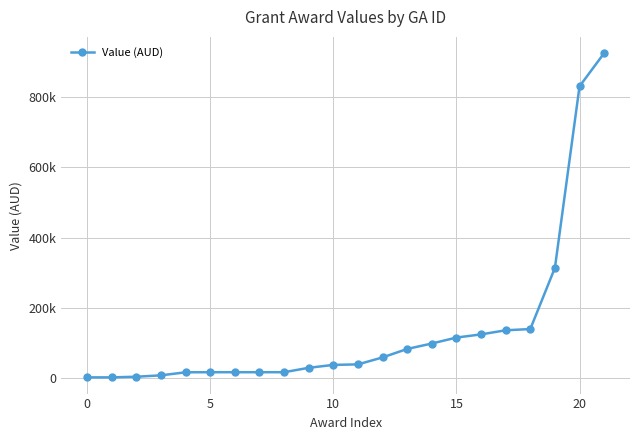

Does the chart have visible grid lines?

Yes